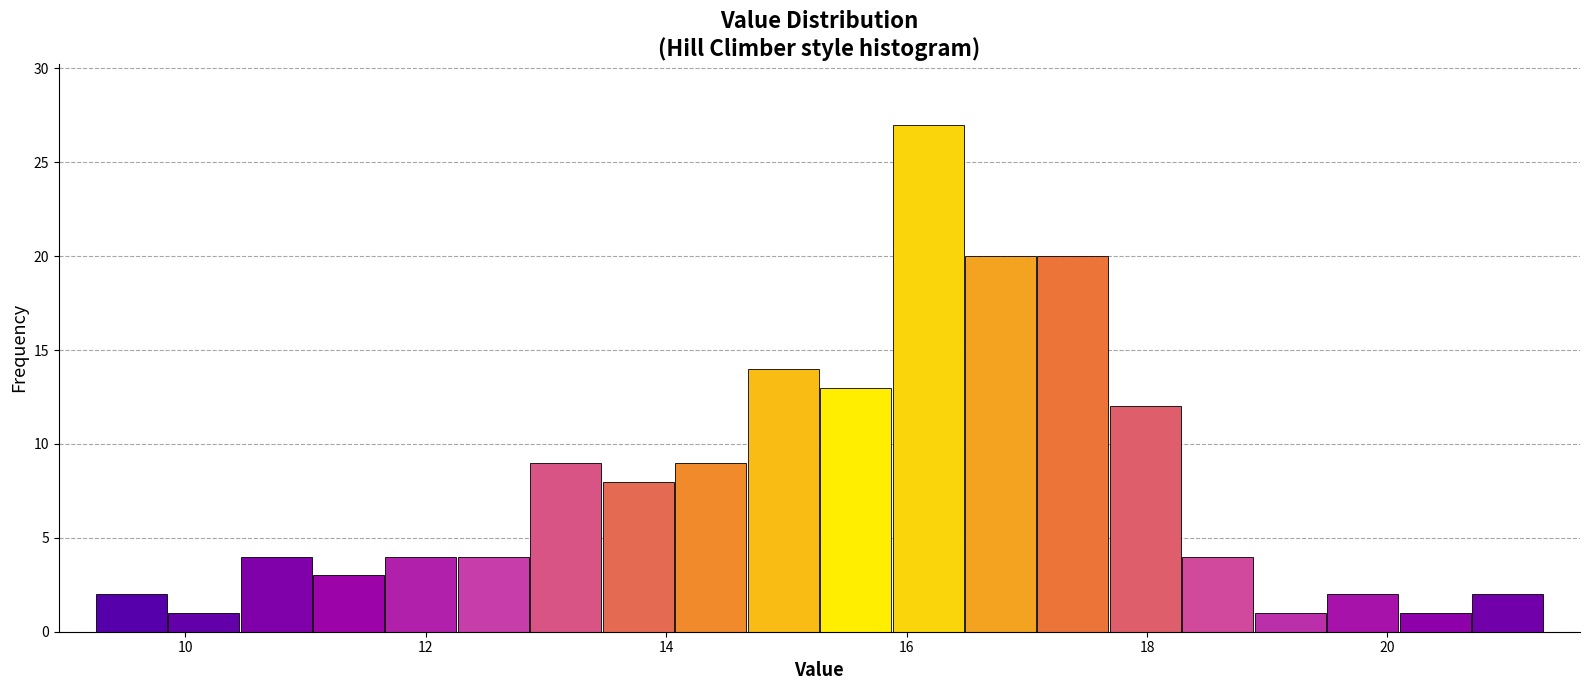

Around what value on the x-axis is the tallest bar? Give the approximate position of its centre, as read against the axis.

16.2